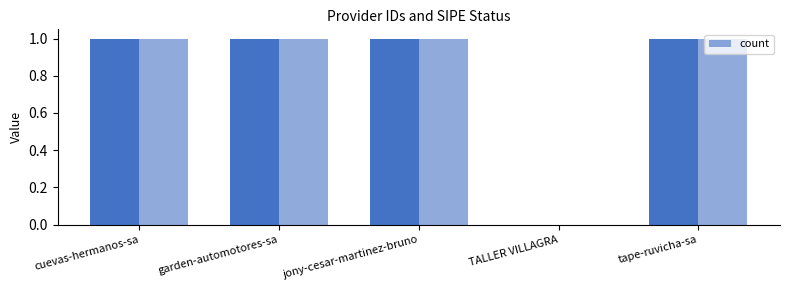

What is the sum of all values?

4